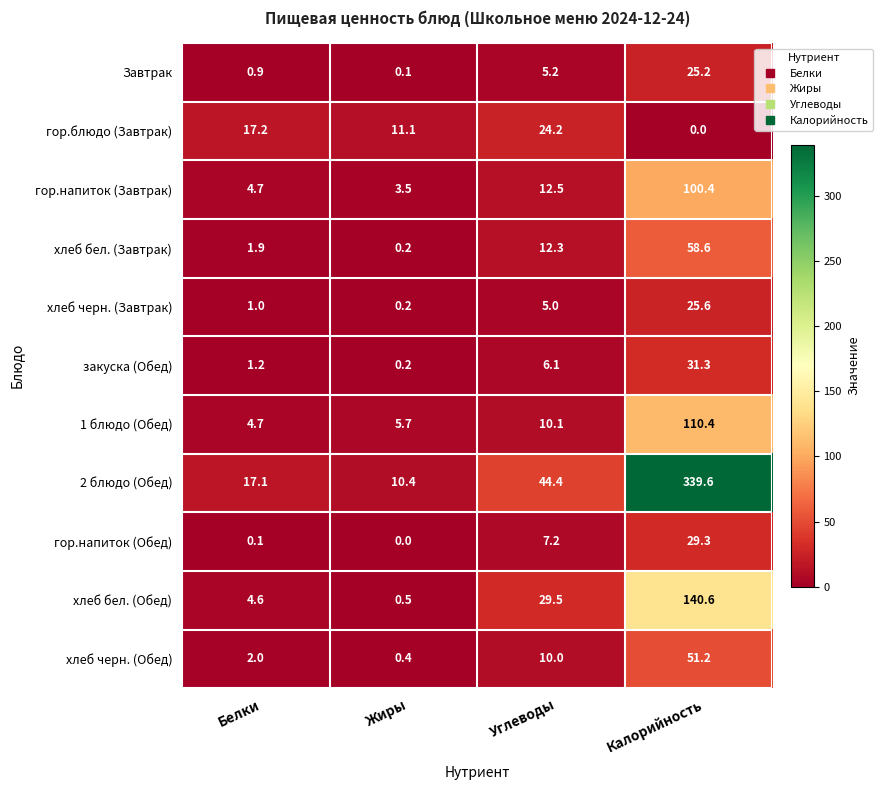

At which label is 2 блюдо (Обед) closest to 175?

Углеводы